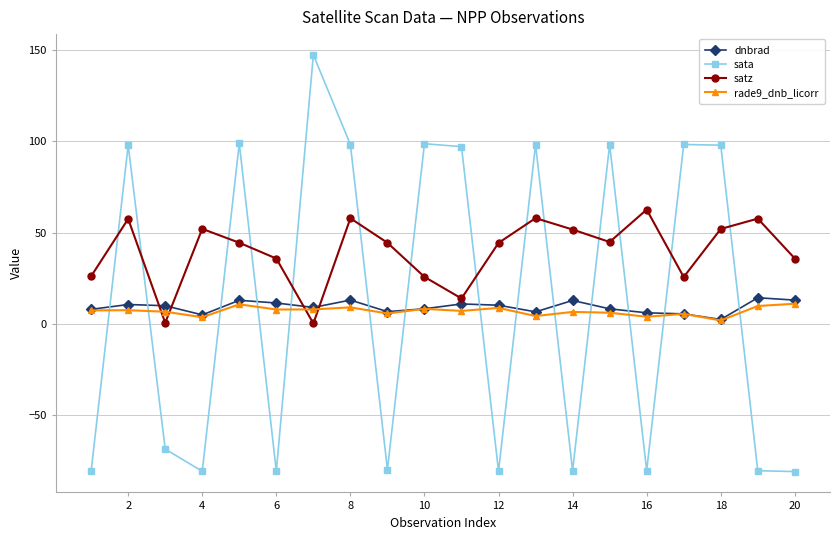

After their last crossing, which series has the higher values: satz or rade9_dnb_licorr?

satz